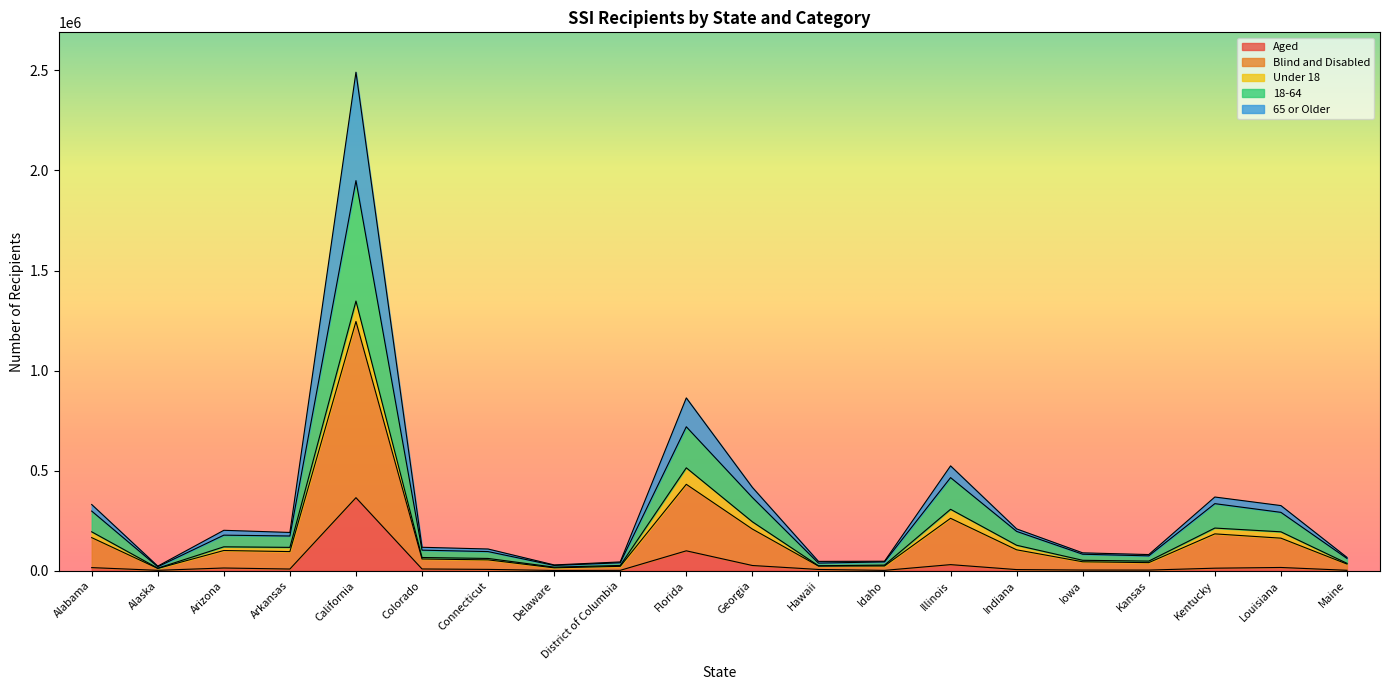

Which series has the largest total across all categories?

Blind and Disabled